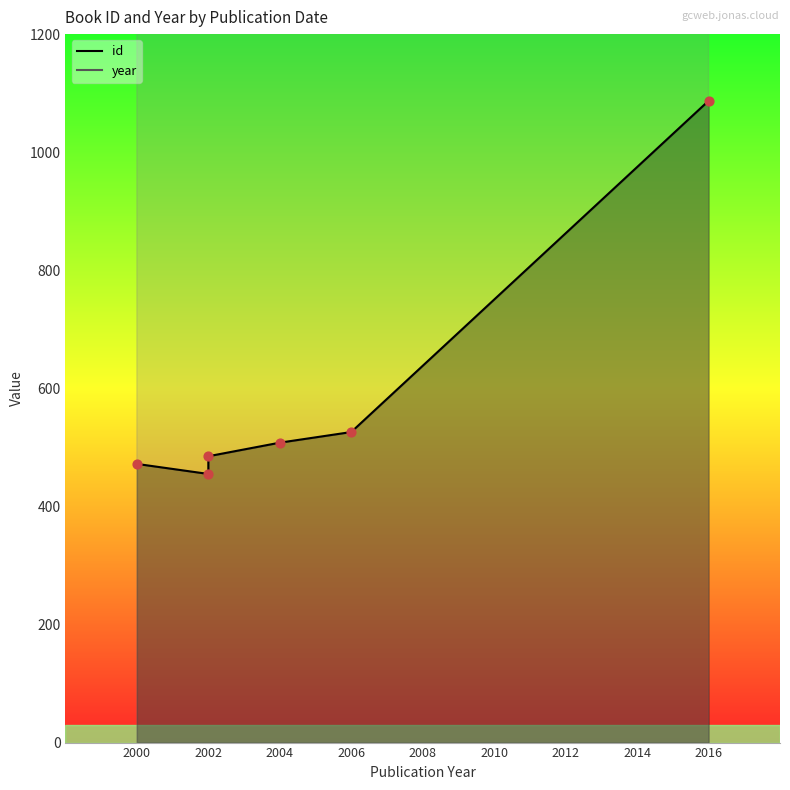

What are all the series names shown in the legend?

id, year